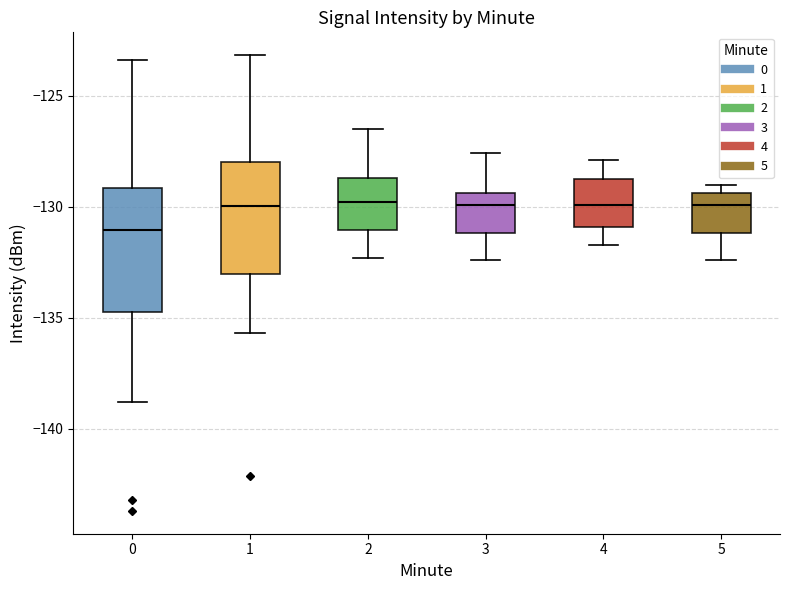

Comparing the boxes themselves (not the whiskers), which one is the tallest?

0